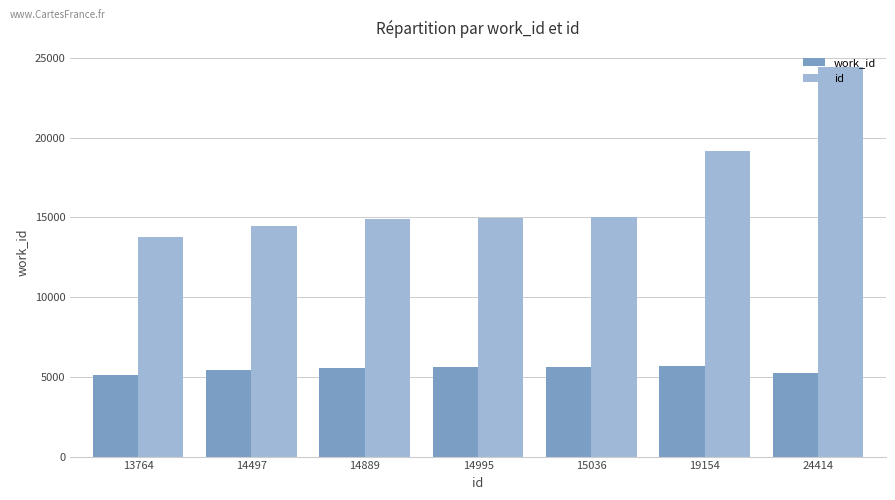

List the series in order of their peak value, lowest first.

work_id, id